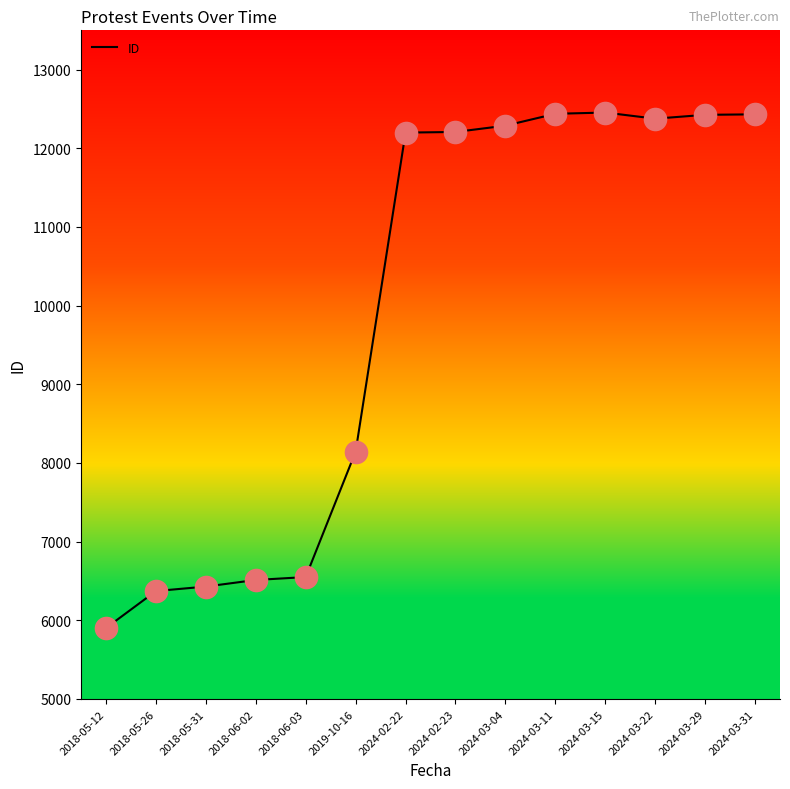

Which has a higher value, 2024-03-22 or 2024-02-22?

2024-03-22